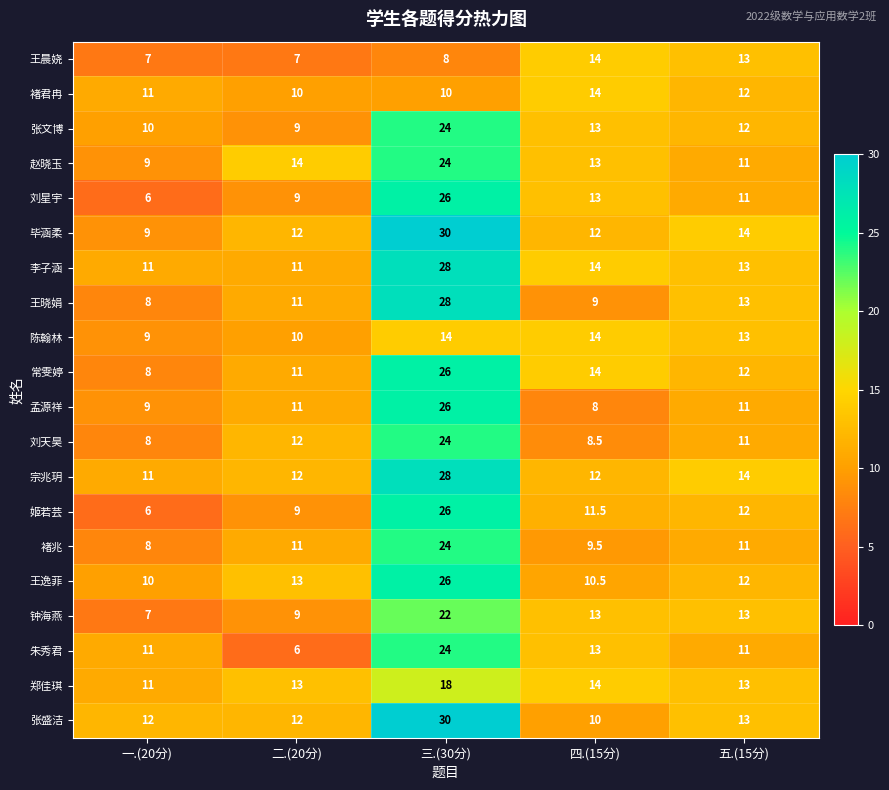

The 姬若芸 series shows 6.0 at 一.(20分). True or false?

True